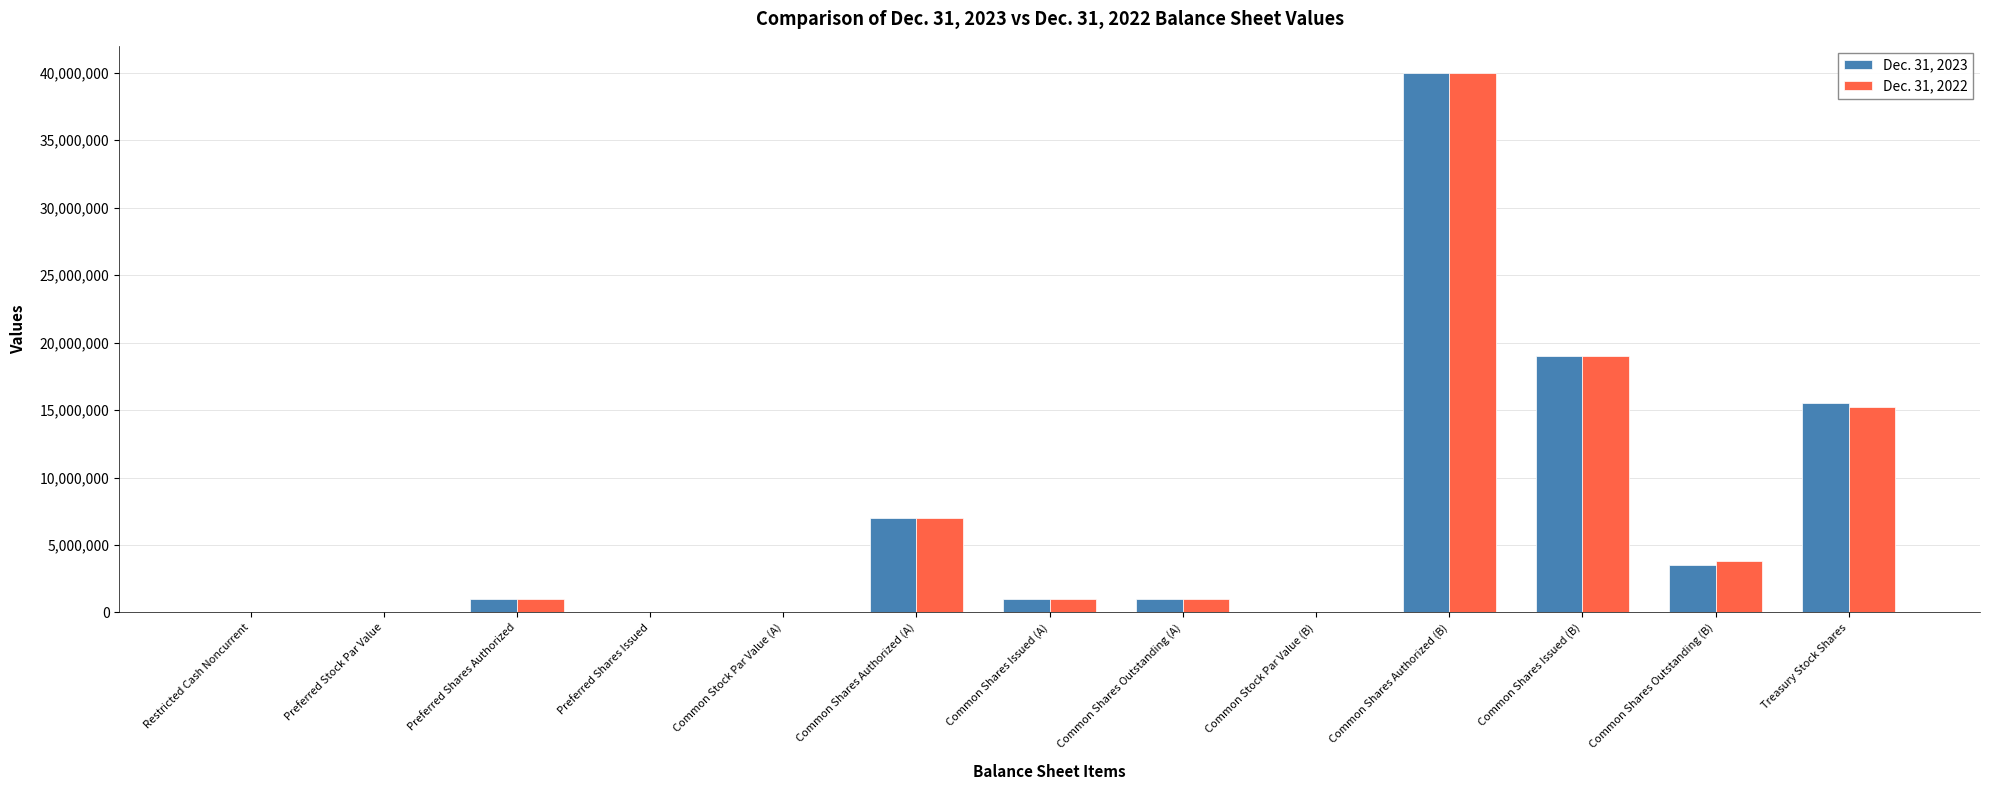

How many categories are shown in the chart?

13